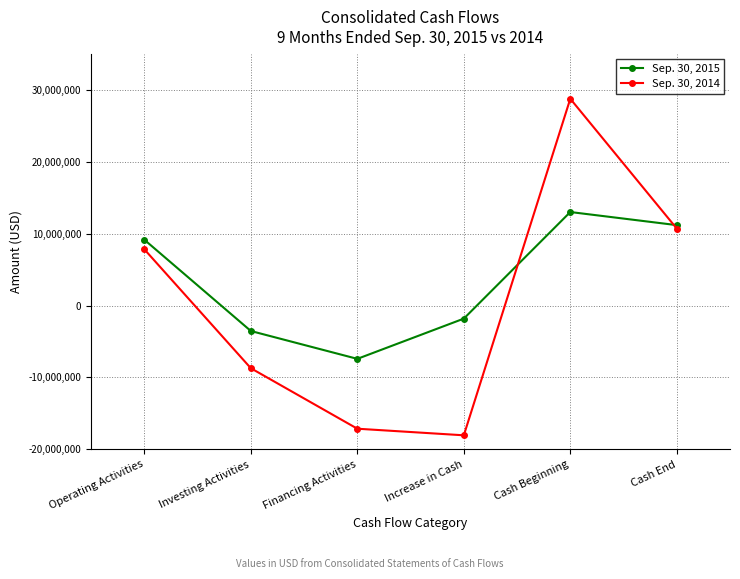

At how many categories does at least one series exceed 8704104?

3